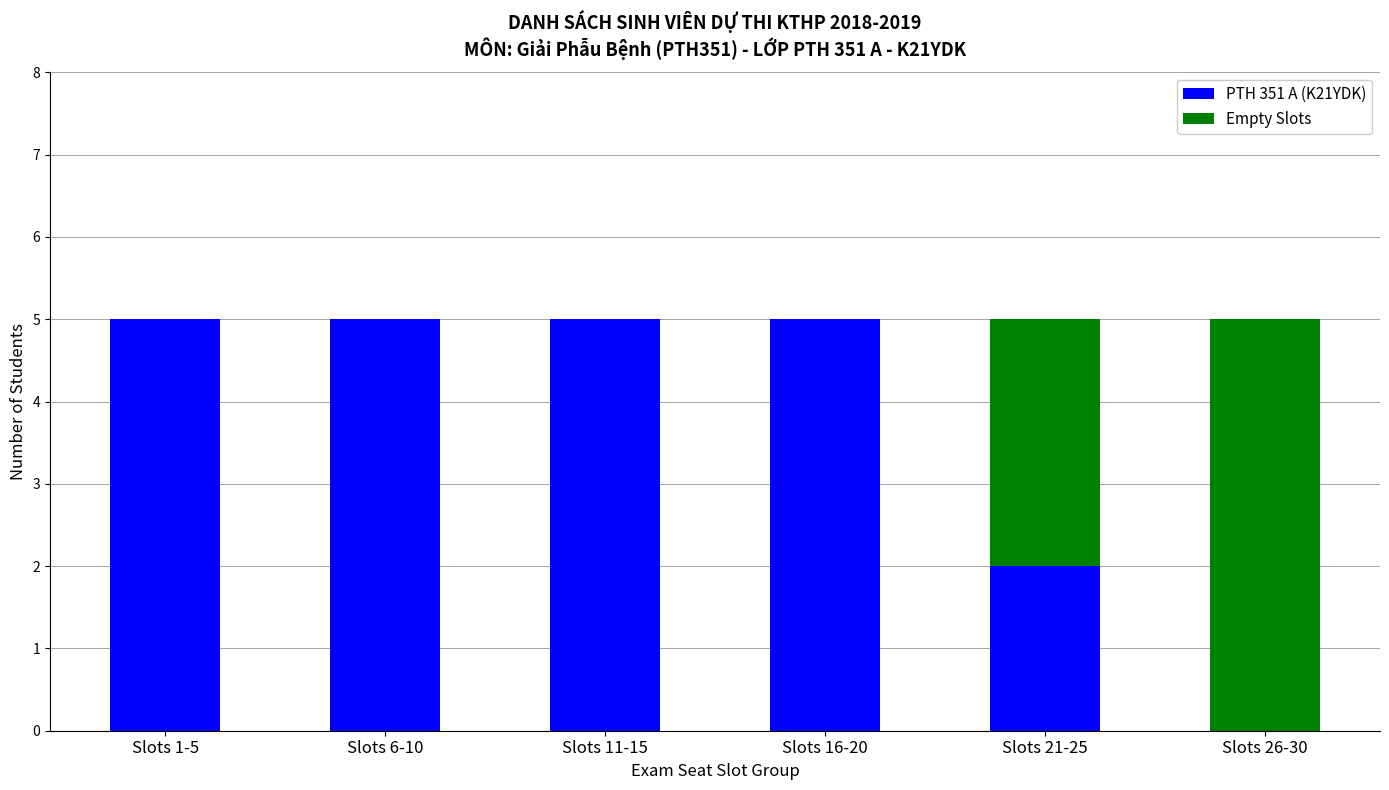

The value of PTH 351 A (K21YDK) at Slots 16-20 is 5. True or false?

True